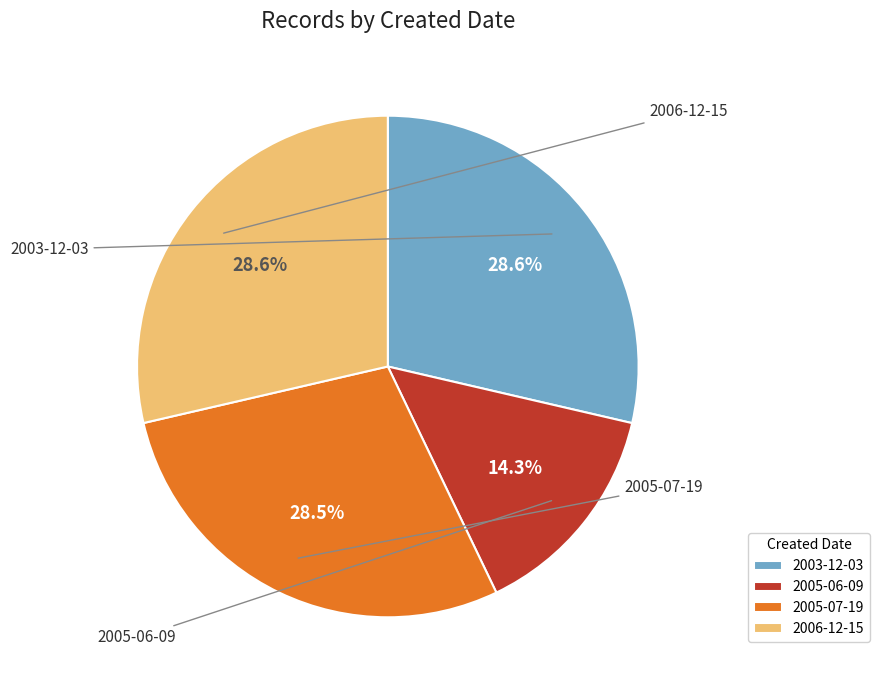

Is it true that 2005-07-19 is 1% of the pie?

False